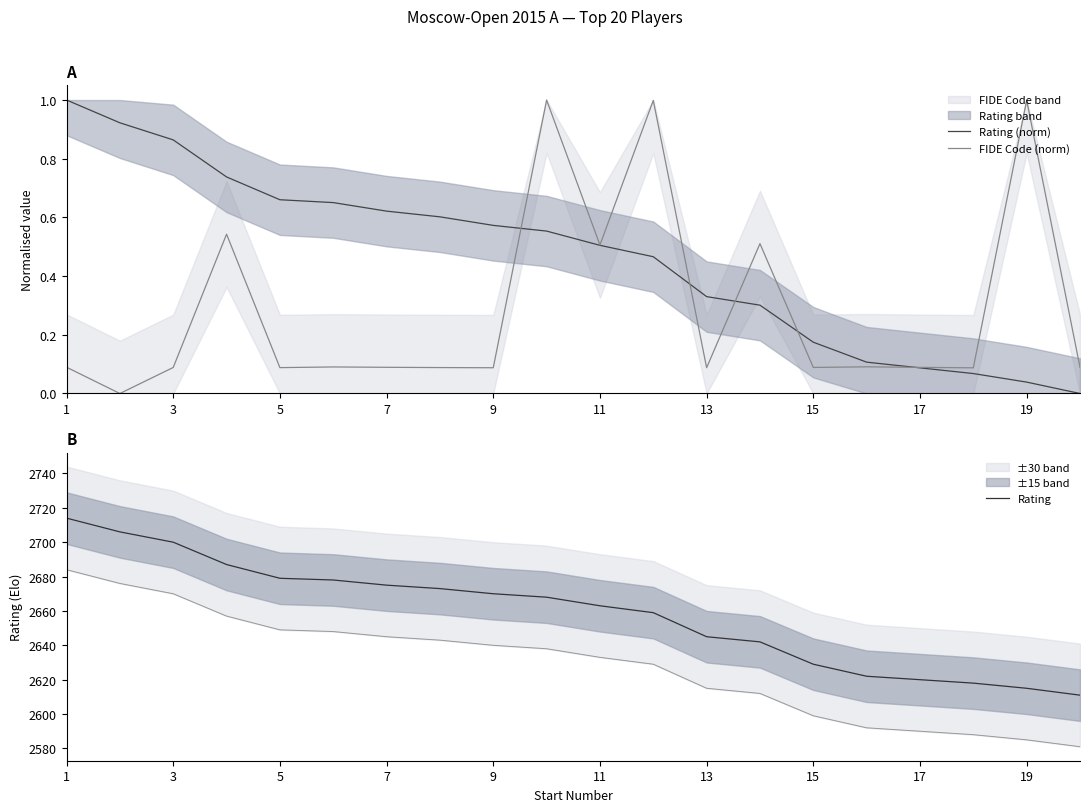

True or false: Rating (norm) has a value of 0.3 at 15.

False